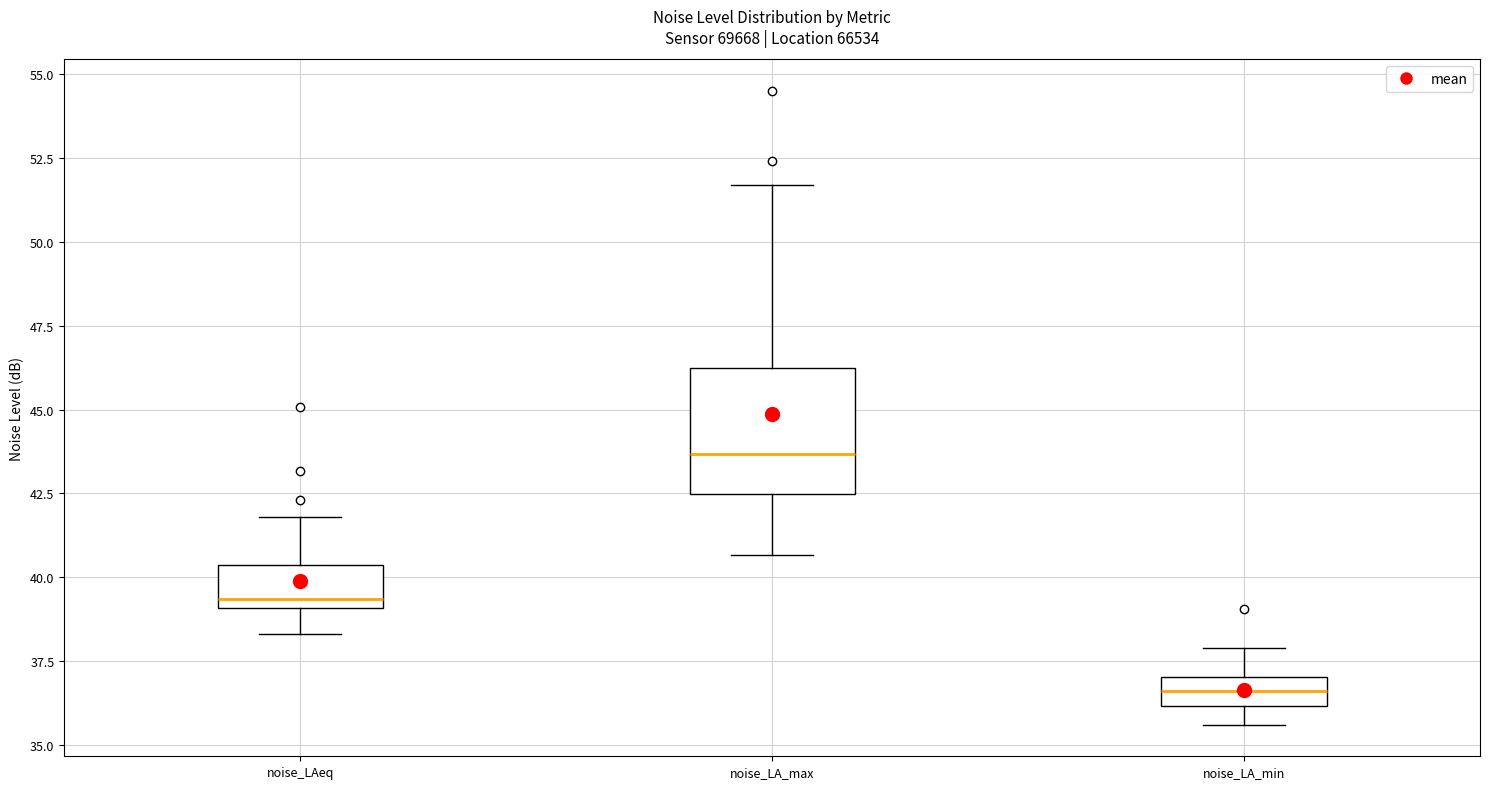

Which box is the tallest, from its lower edge to its upper edge?

noise_LA_max